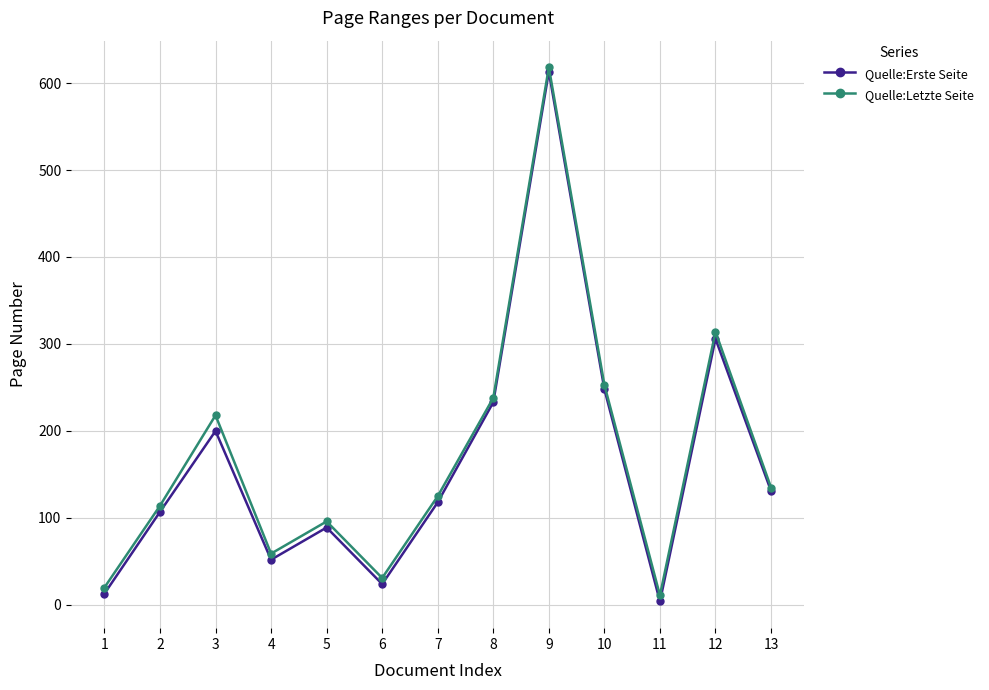

What is the difference between the Quelle:Erste Seite values at 2 and 12?

199